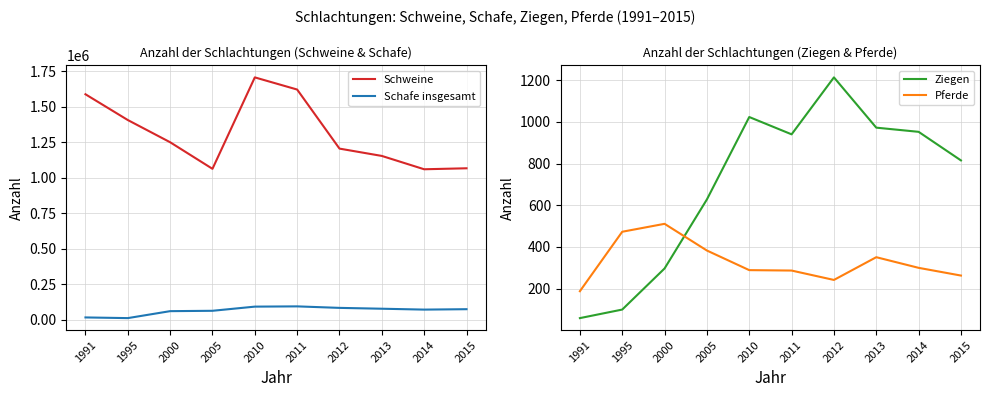

At how many categories does at least one series exceed 220256?

10